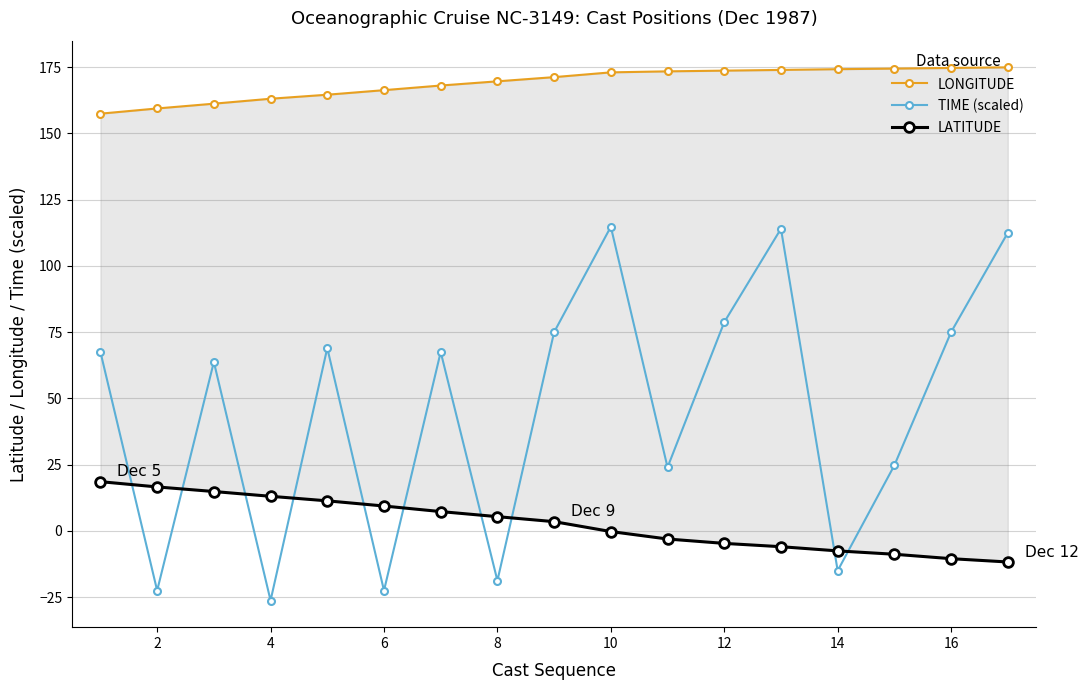

How many interior local valleys does the TIME (scaled) series have?

6